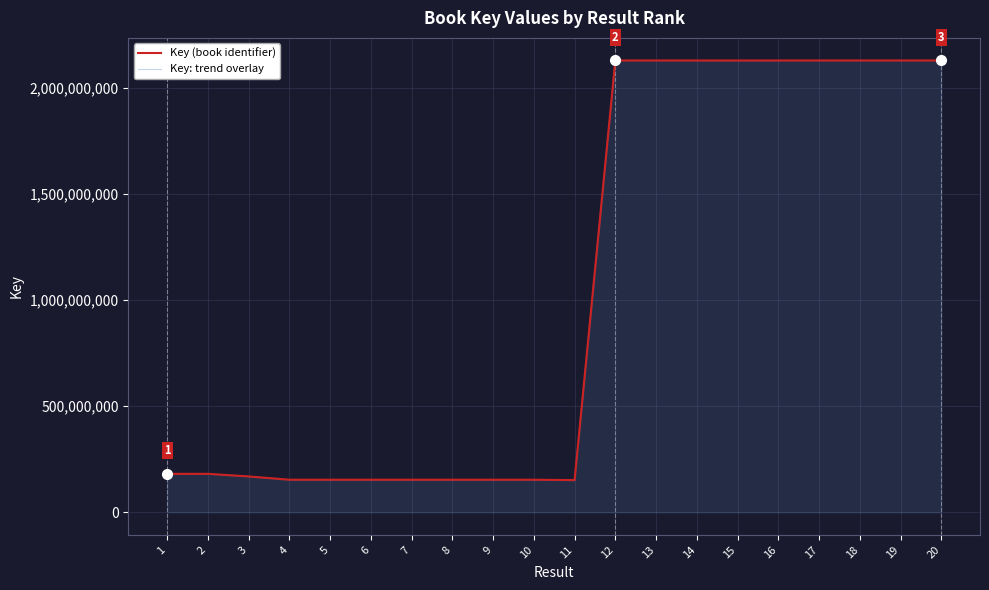

Read the Key (book identifier) value at 2.

181368531